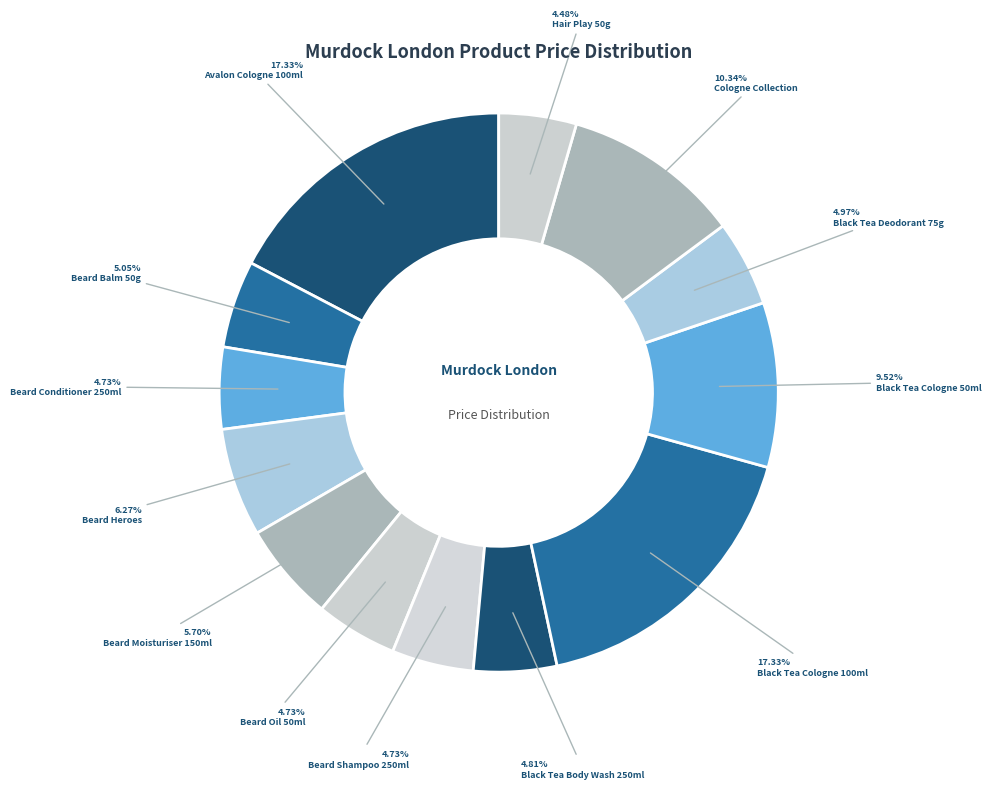

How many segments does this pie chart have?

13